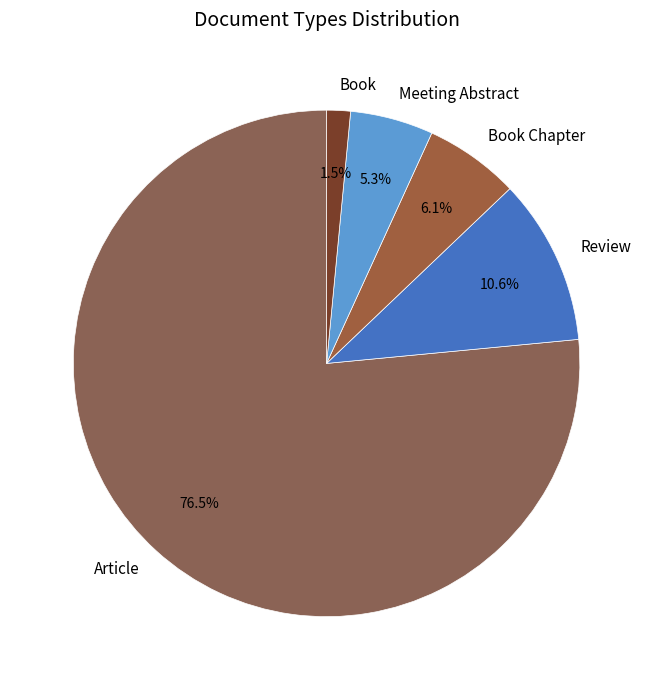

How many segments does this pie chart have?

5